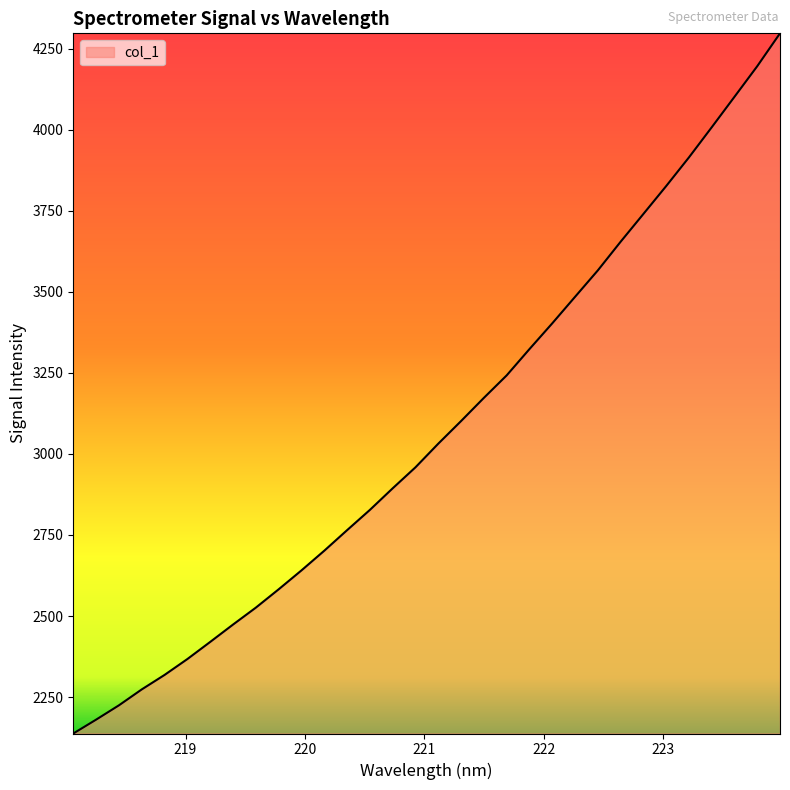

How many distinct data groups are displayed?

1